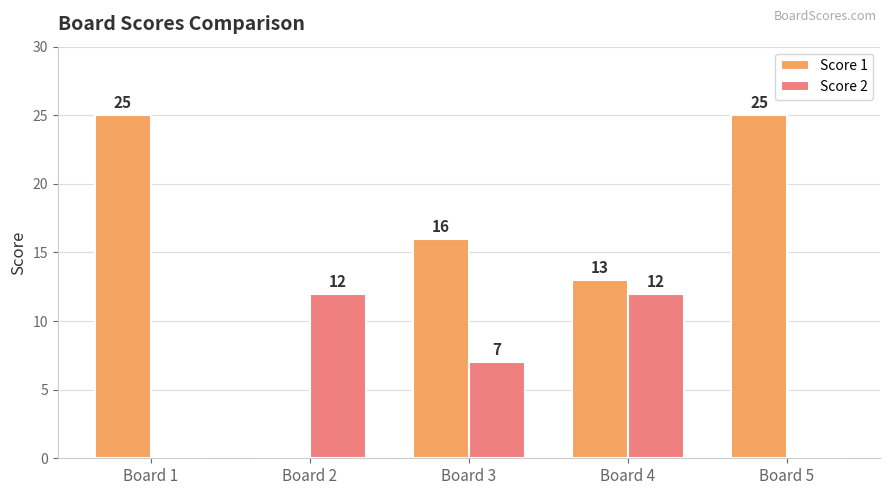

What is the spread (max minus min) of values at Board 3?

9